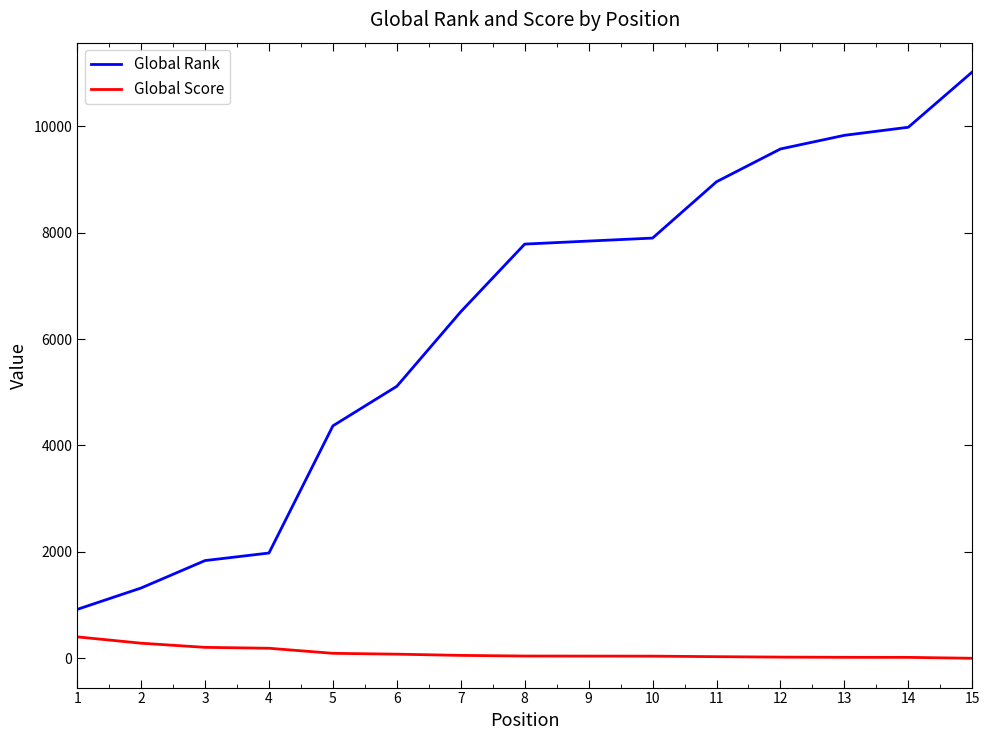

What is the difference between the maximum and minimum values in the Global Score series?

402